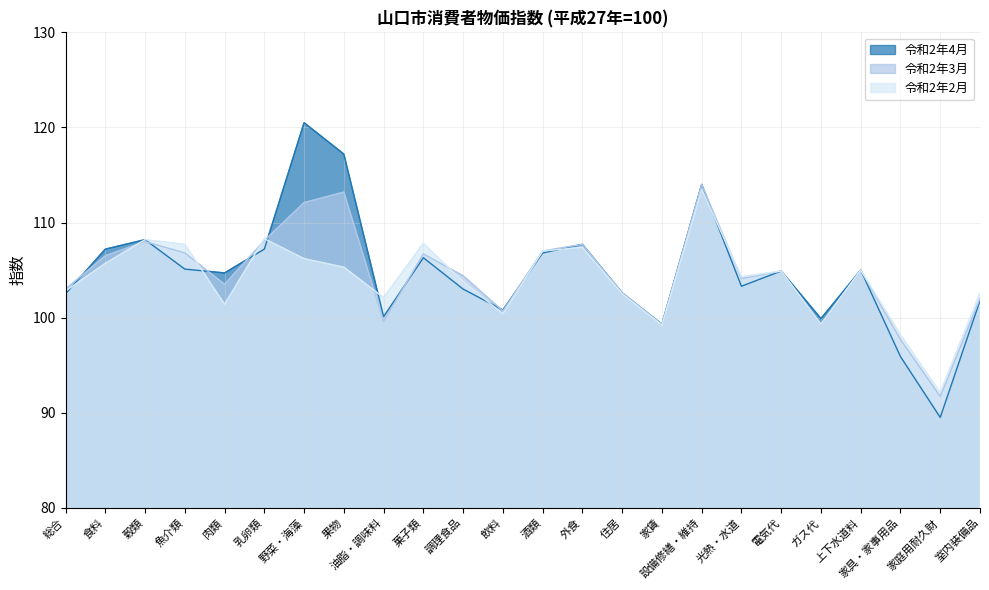

What is the difference between the 令和2年3月 values at 乳卵類 and 住居?

5.5